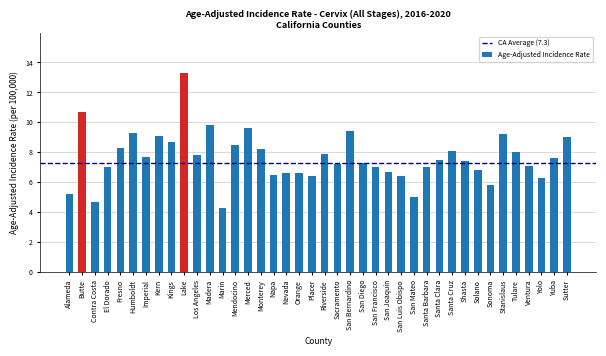

What value does the data have at Marin?

4.3